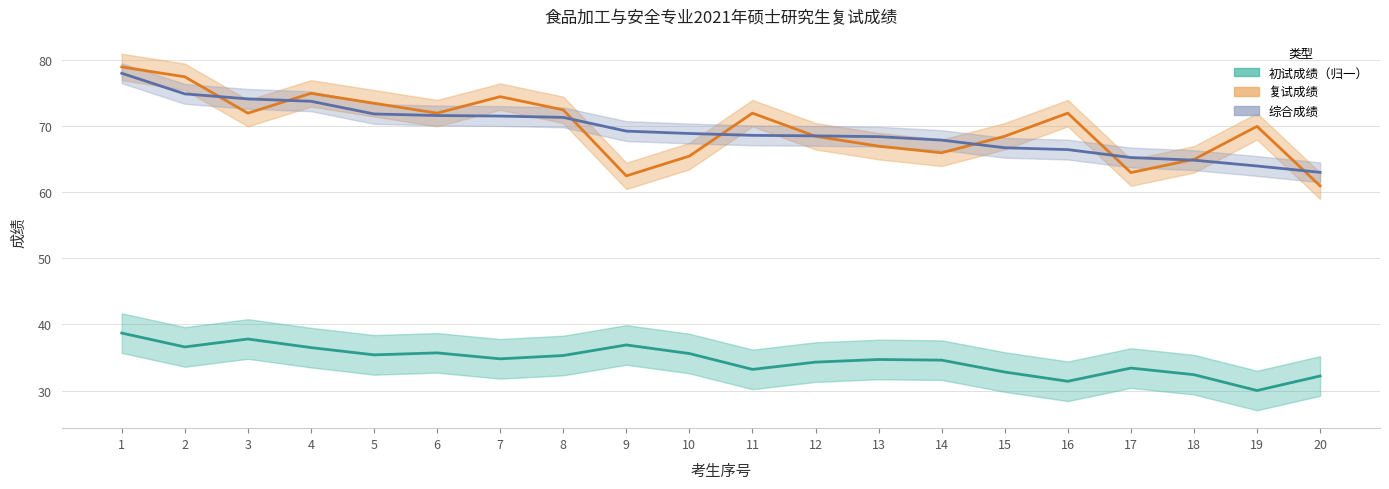

What is the total value across all series at 14?

168.5